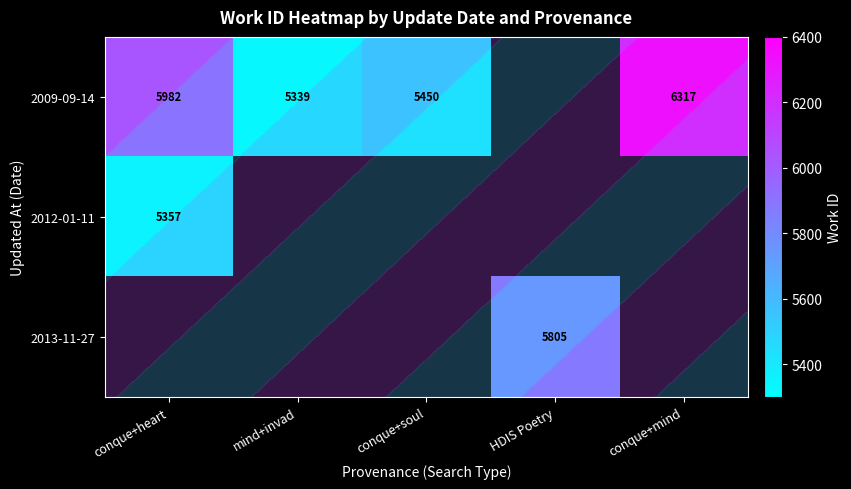

At which label does 2013-11-27 reach its minimum?

conque+heart